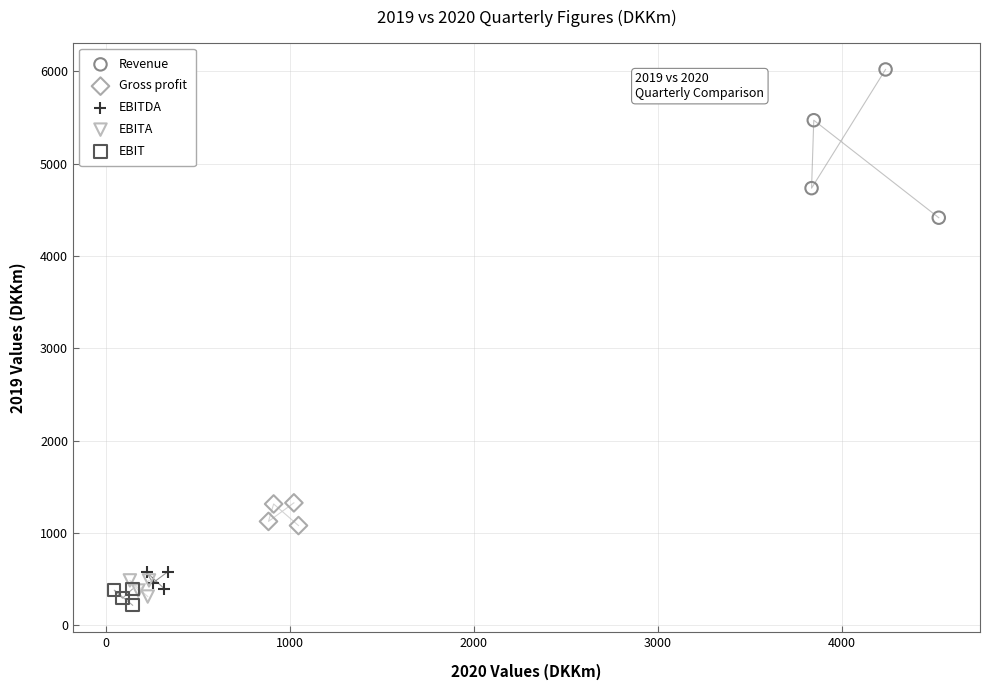

Which series has the largest Y range (max minus min)?

Revenue